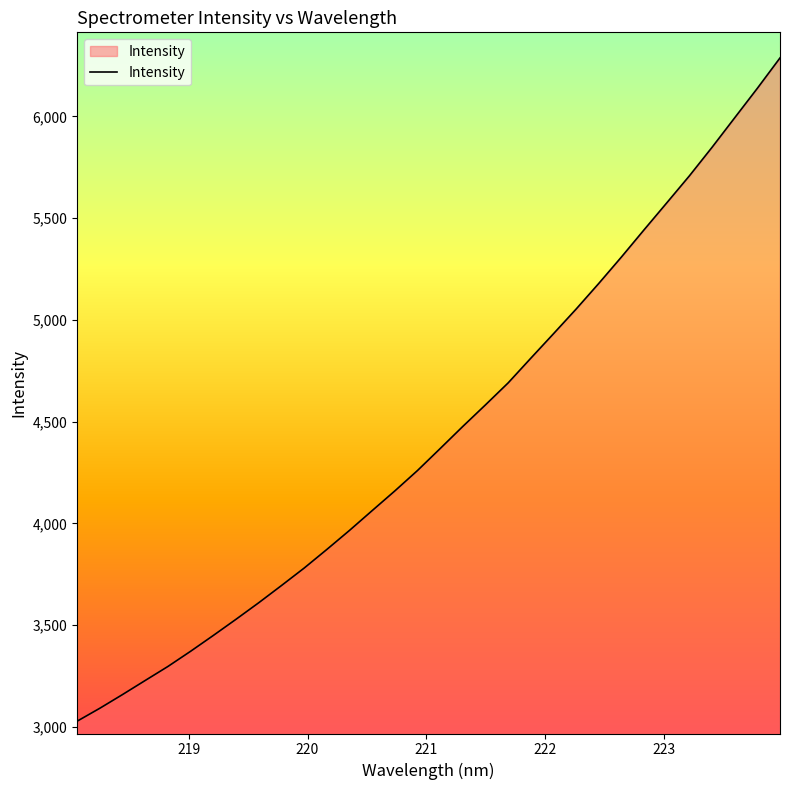

What is the average value?

4435.8